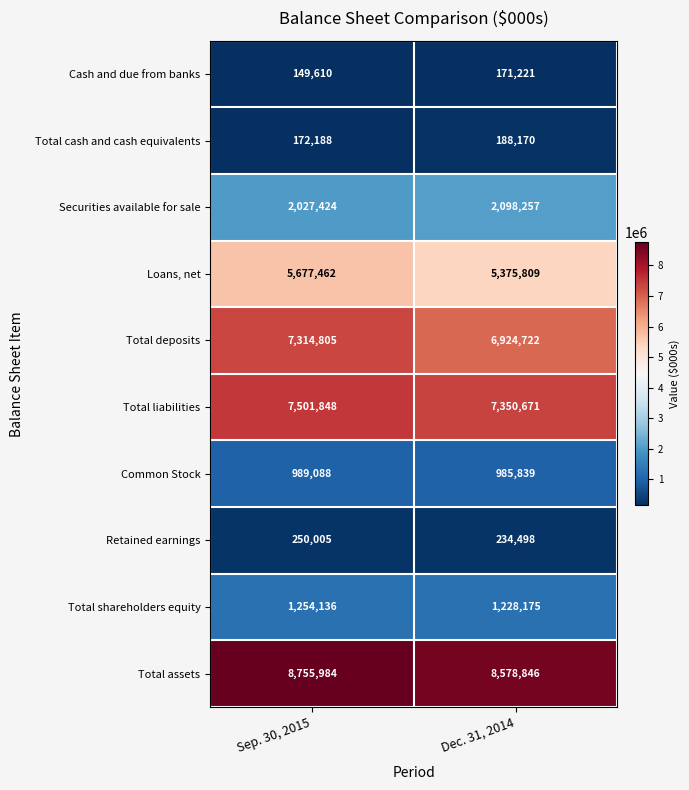

What is the sum of the Securities available for sale values at Sep. 30, 2015 and Dec. 31, 2014?

4125681